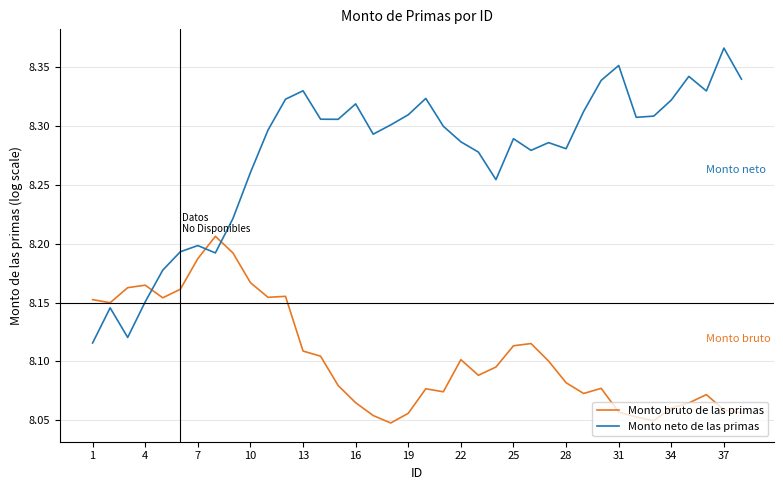

Which series has the largest total across all categories?

Monto neto de las primas